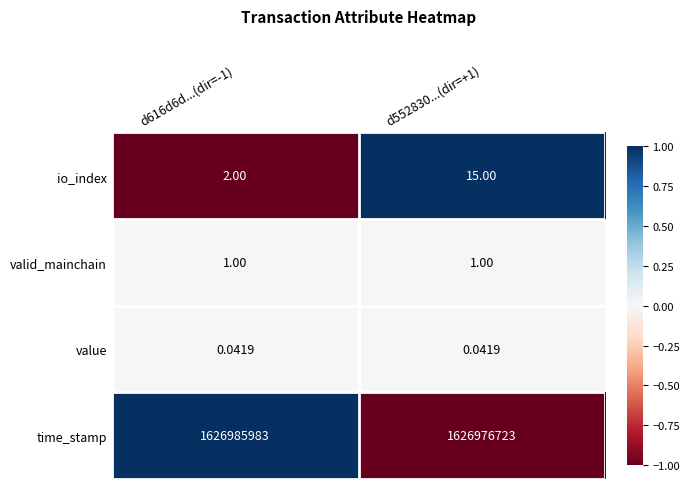

Rank the series at d552830...(dir=+1) from highest to lowest value.

time_stamp, io_index, valid_mainchain, value